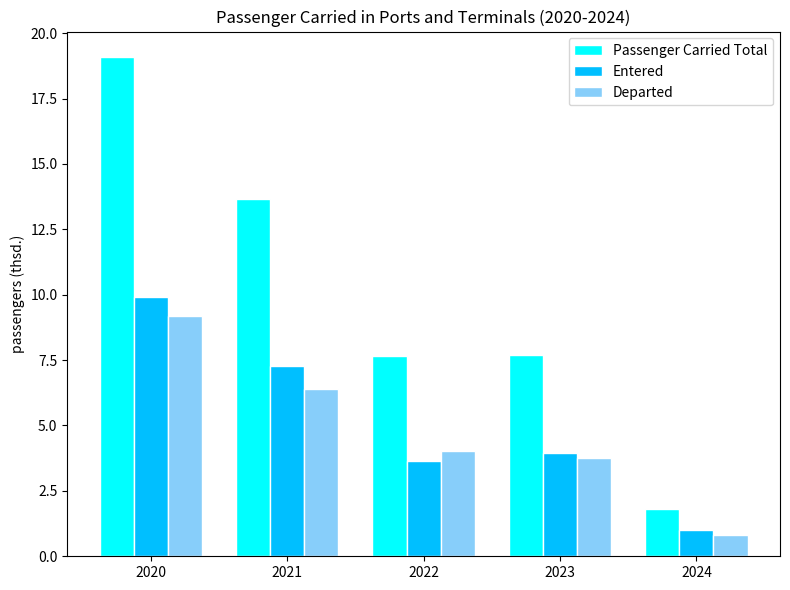

How many groups of bars are there?

5